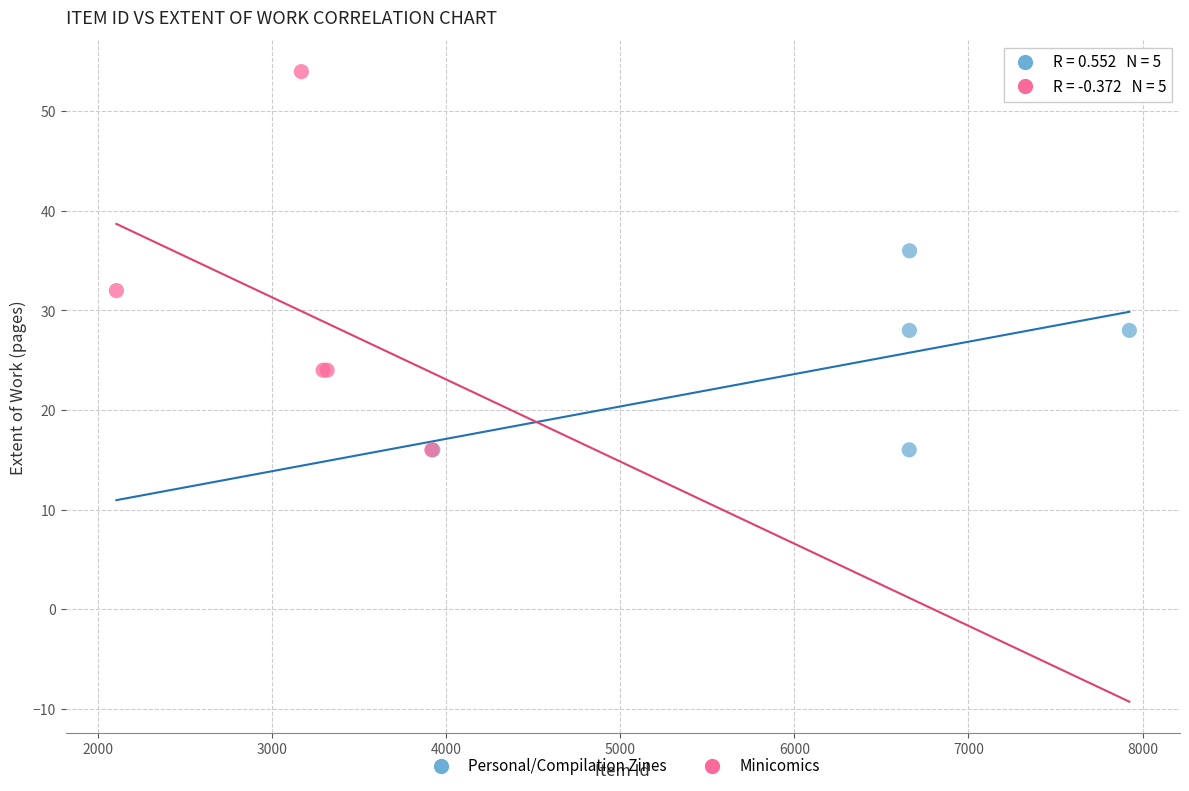

Which series reaches the maximum Y coordinate?

Minicomics